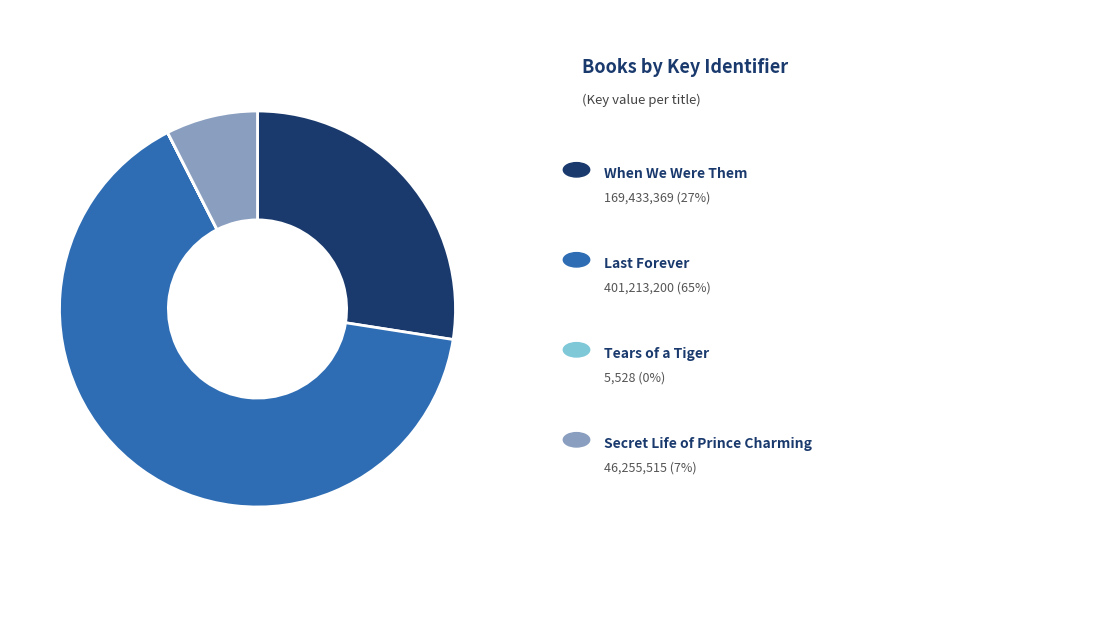

Does any single category account for the majority?

Yes